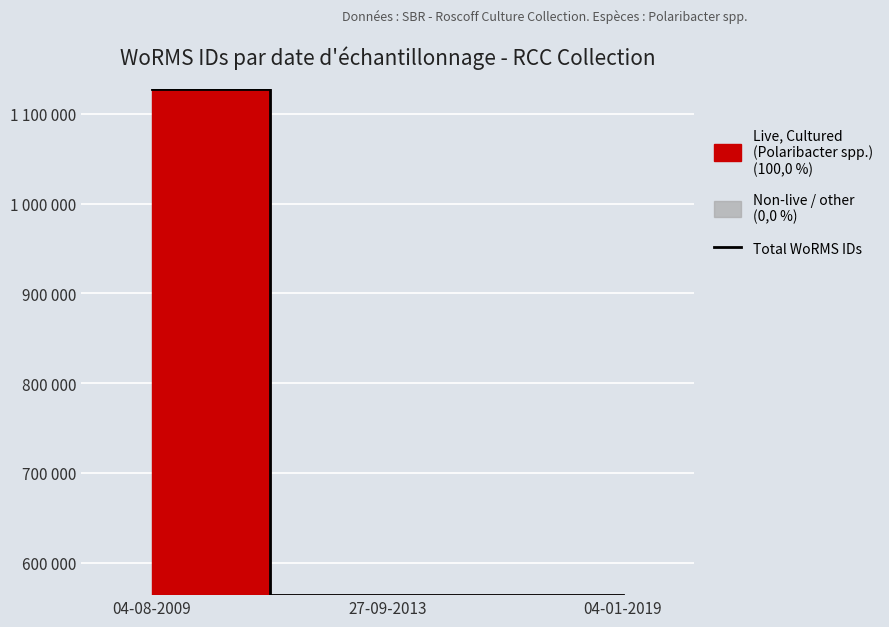

Is it true that the value at 27-09-2013 is 563947?

True